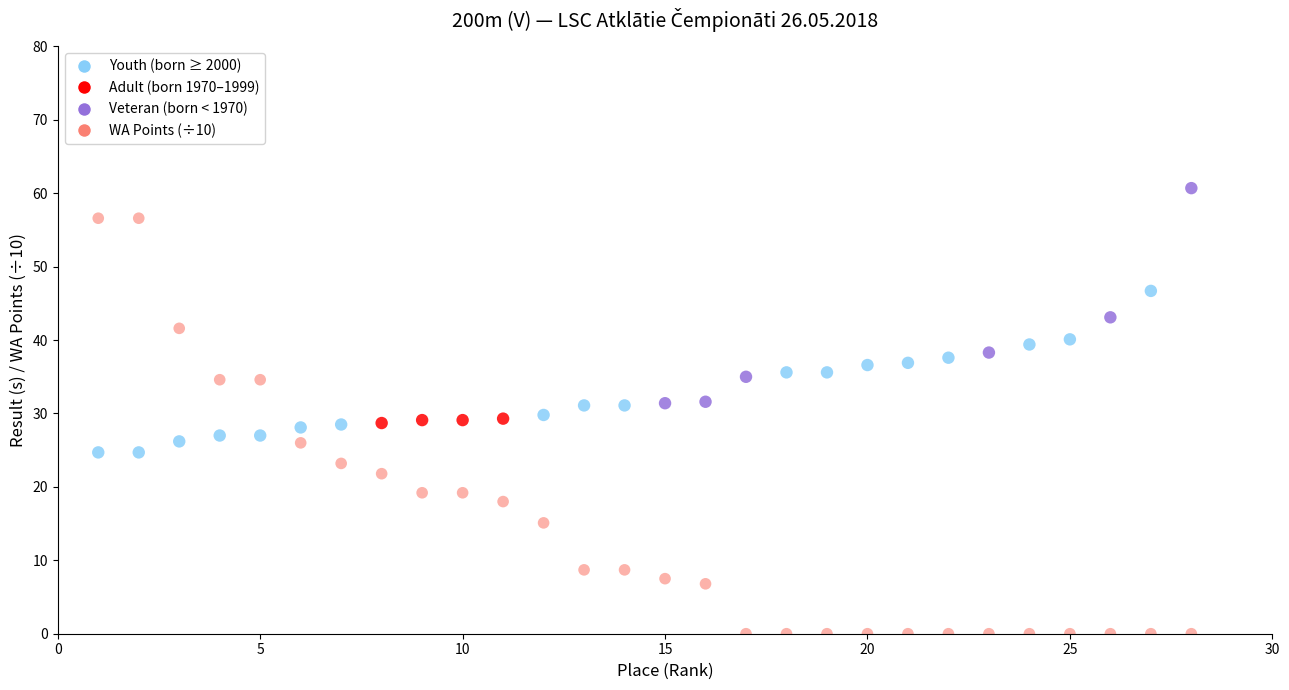

Across all data points, what is the range of Y values (max minus min)?

60.7